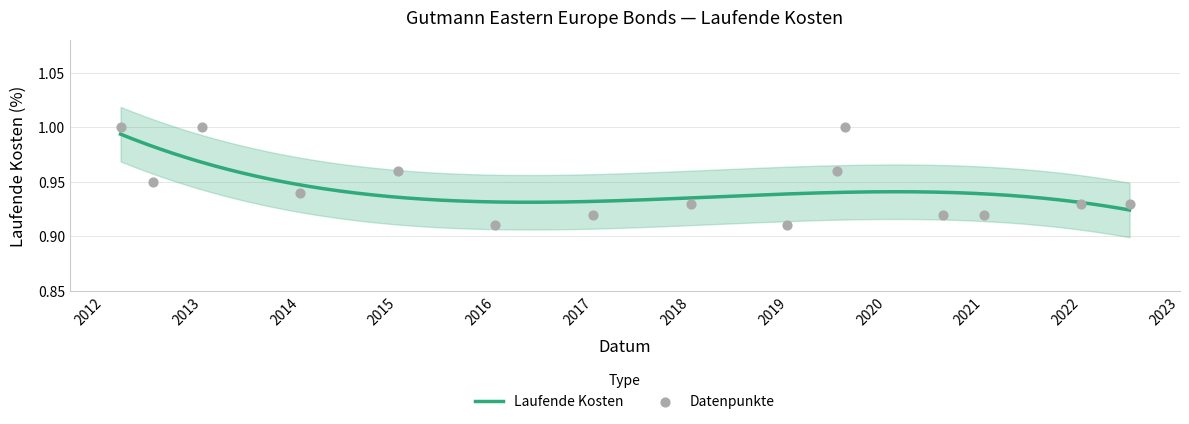

Between 2018-12-28 and 2012-02-29, which is larger?

2012-02-29